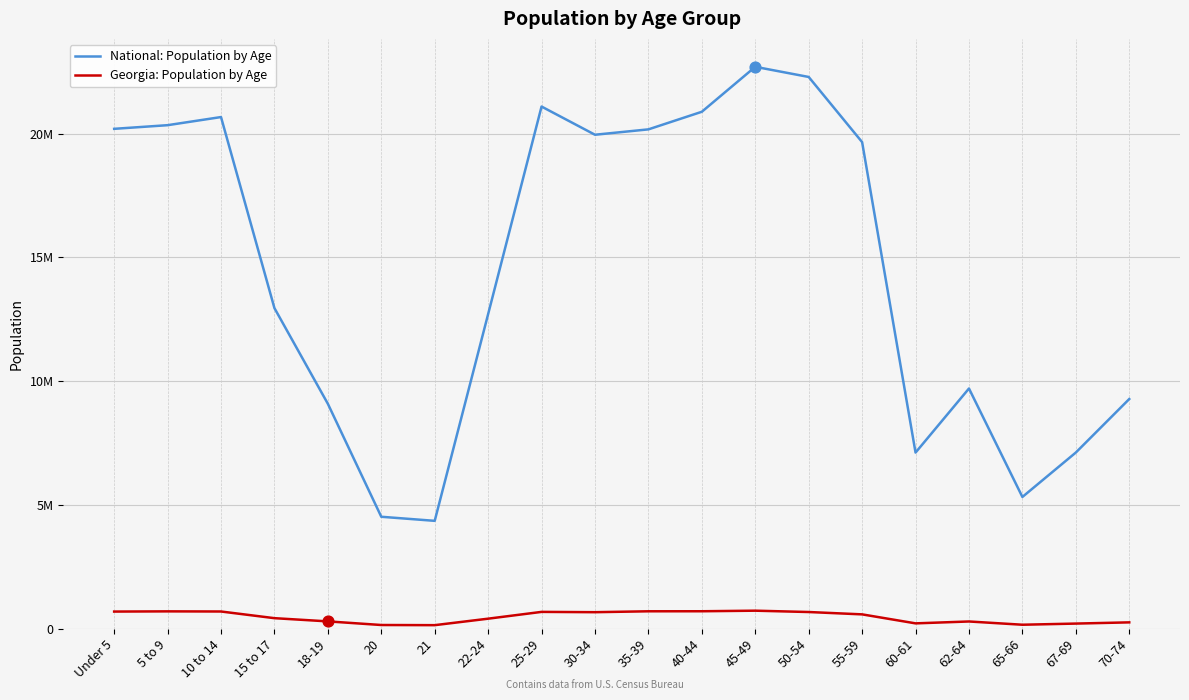

What is the total value across all series at 67-69?

7316723